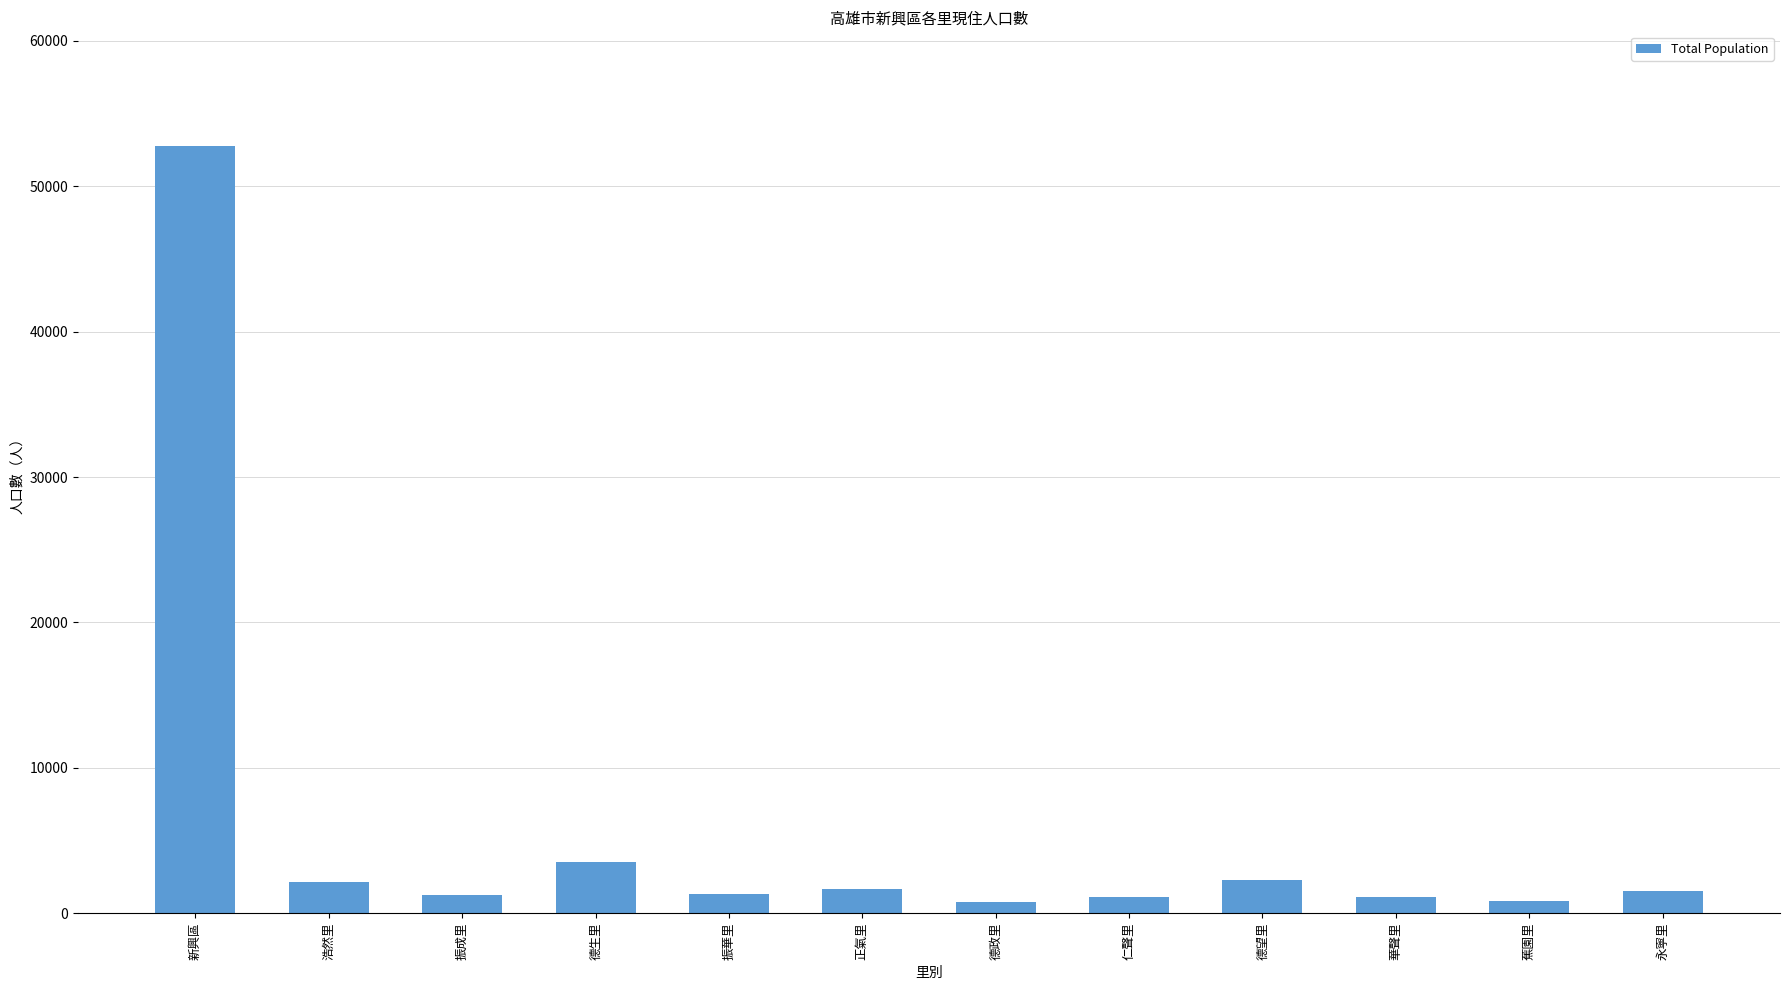

True or false: the data shows 19818 at 新興區.

False